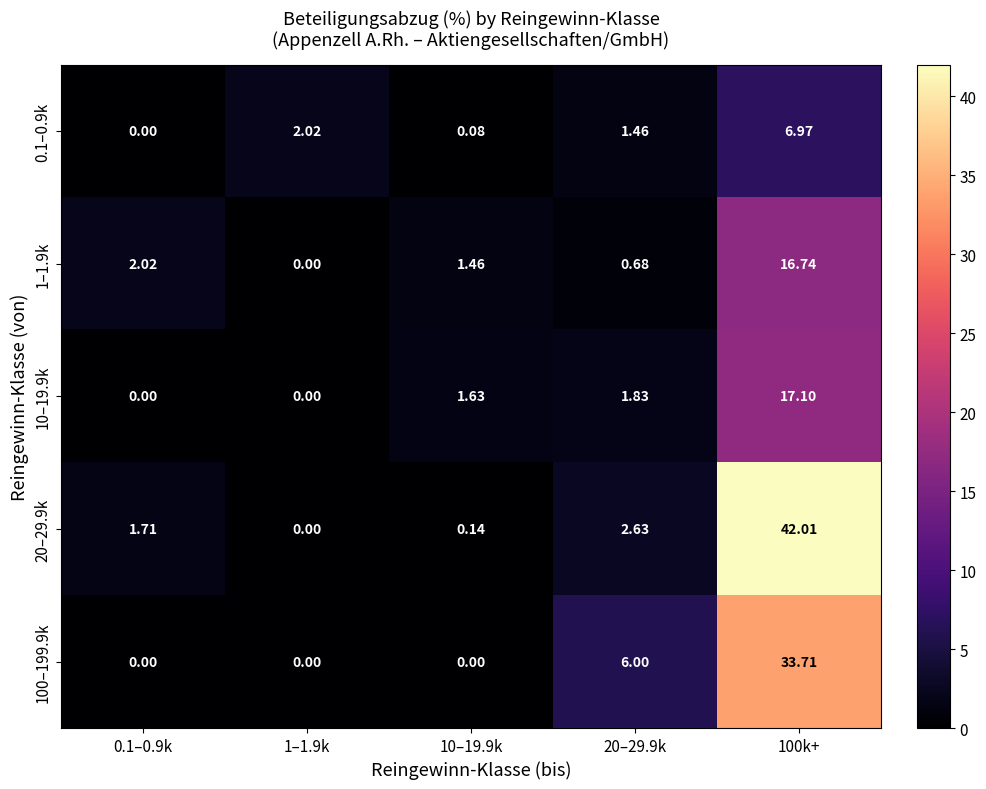

How many data points in 20–29.9k are less than 1?

2